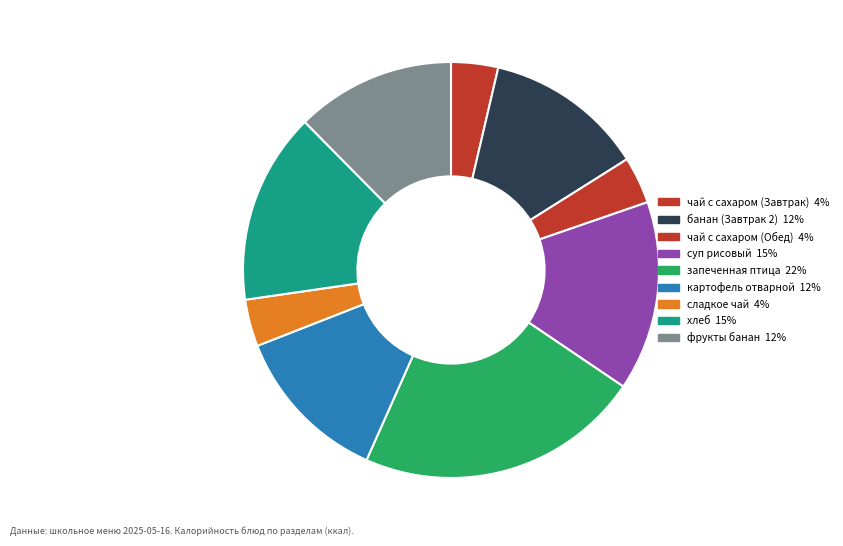

How many segments does this pie chart have?

9